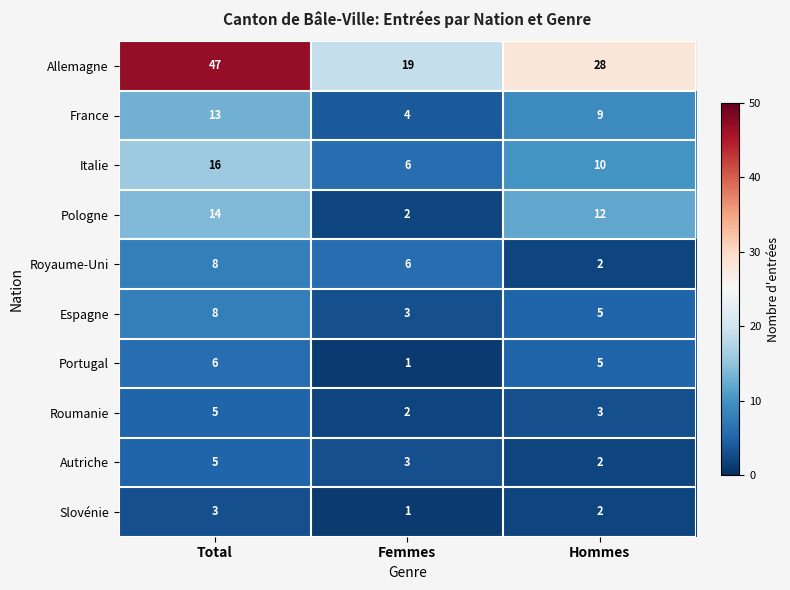

What is the average value of the Pologne series?

9